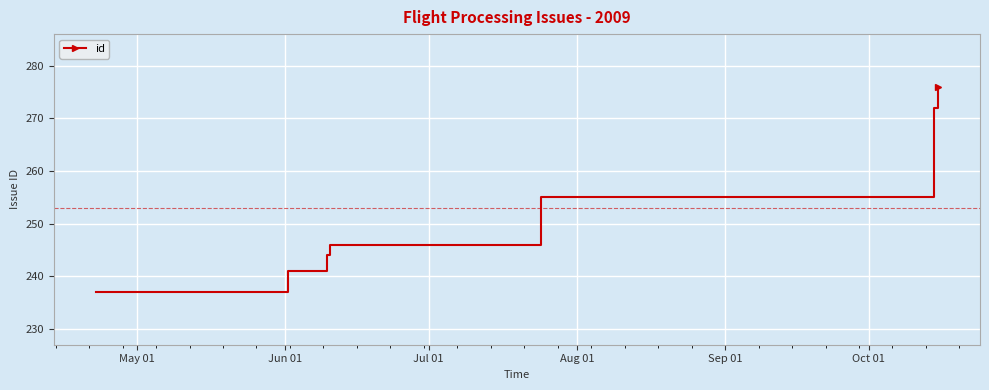

What is the average value?

253